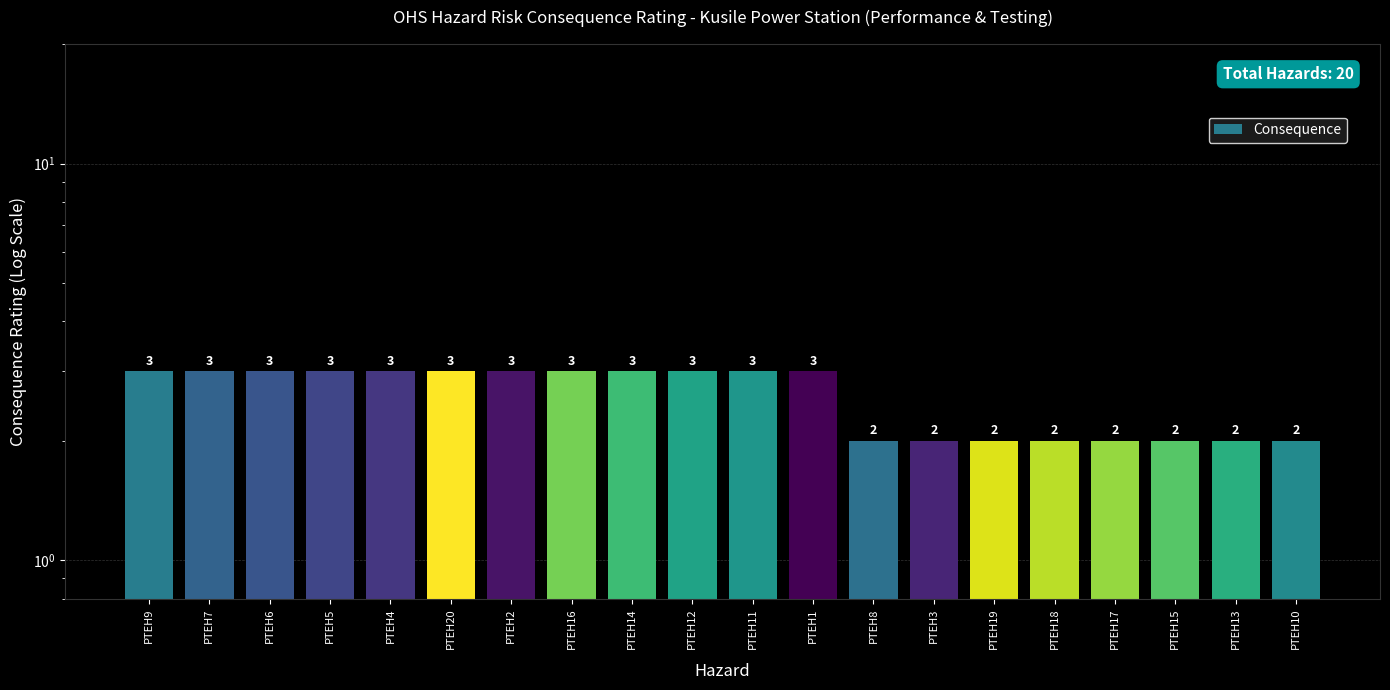

How many distinct data groups are displayed?

1